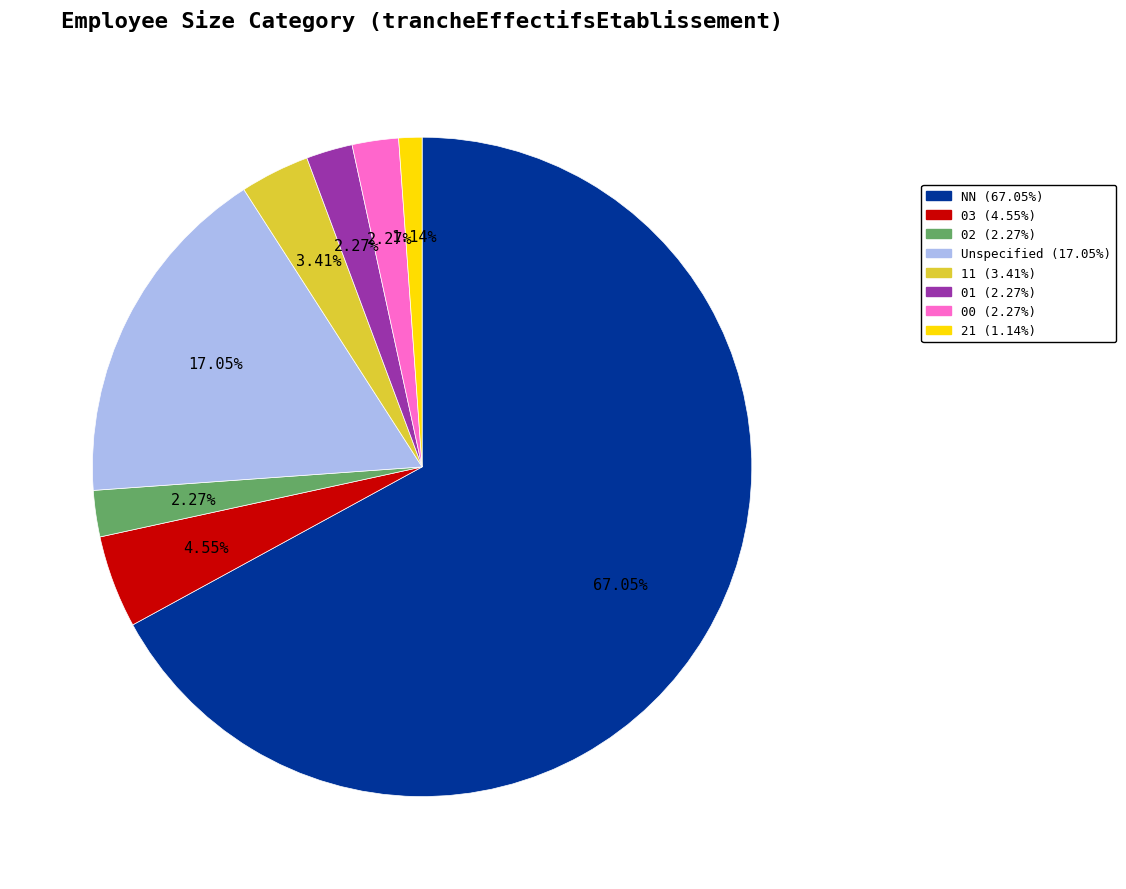

Is there any slice that represents more than half of the pie?

Yes